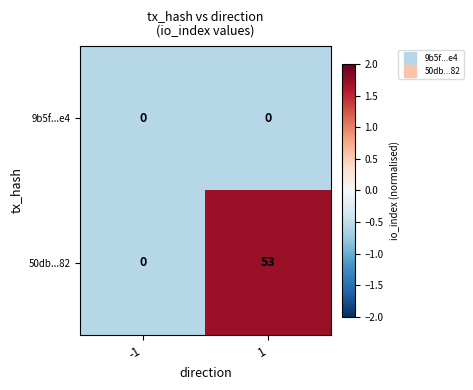

Is the value of 50db...82 at 1 greater than the value of 9b5f...e4 at -1?

Yes